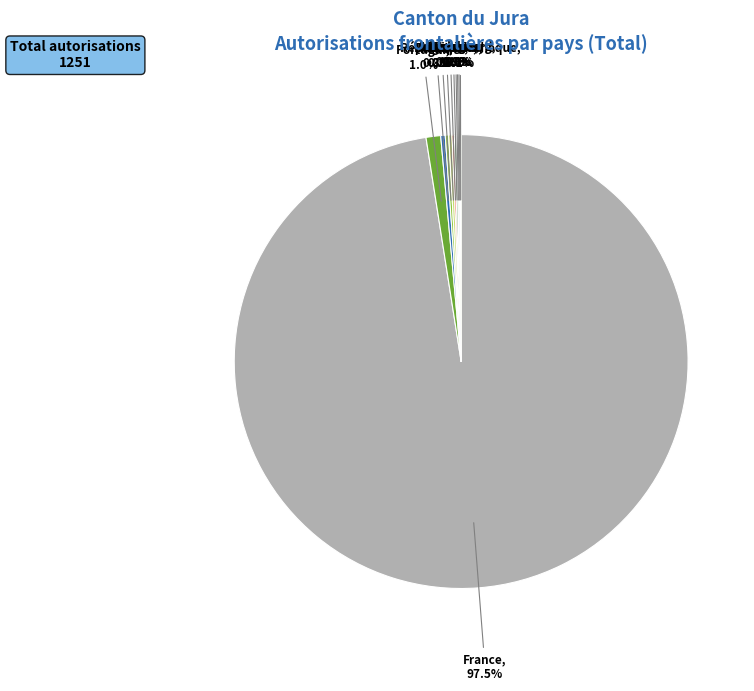

Which slice is the smallest?

Autriche